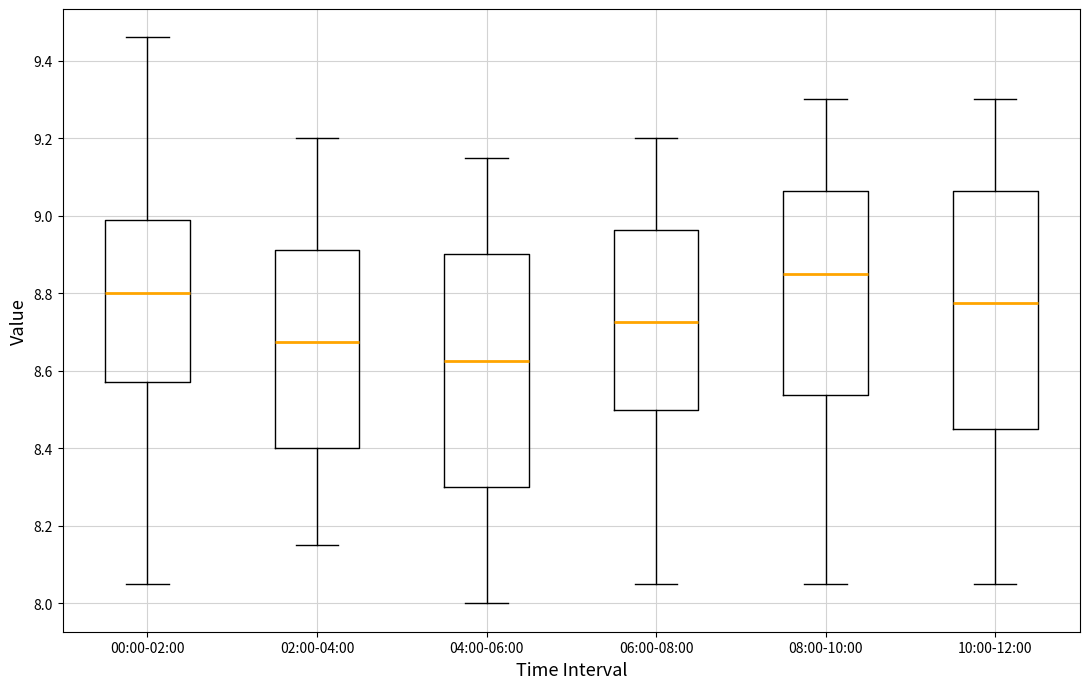

Where is the lower edge of the box for 02:00-04:00 on the y-axis? The values are not printed on the chart, so give them approximately, as read against the axis.

8.40